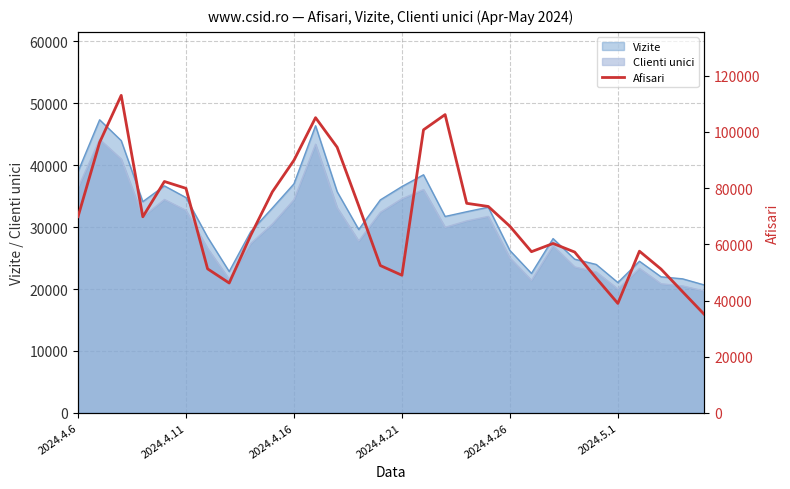

What is the lowest value of the Clienti unici series?

19683